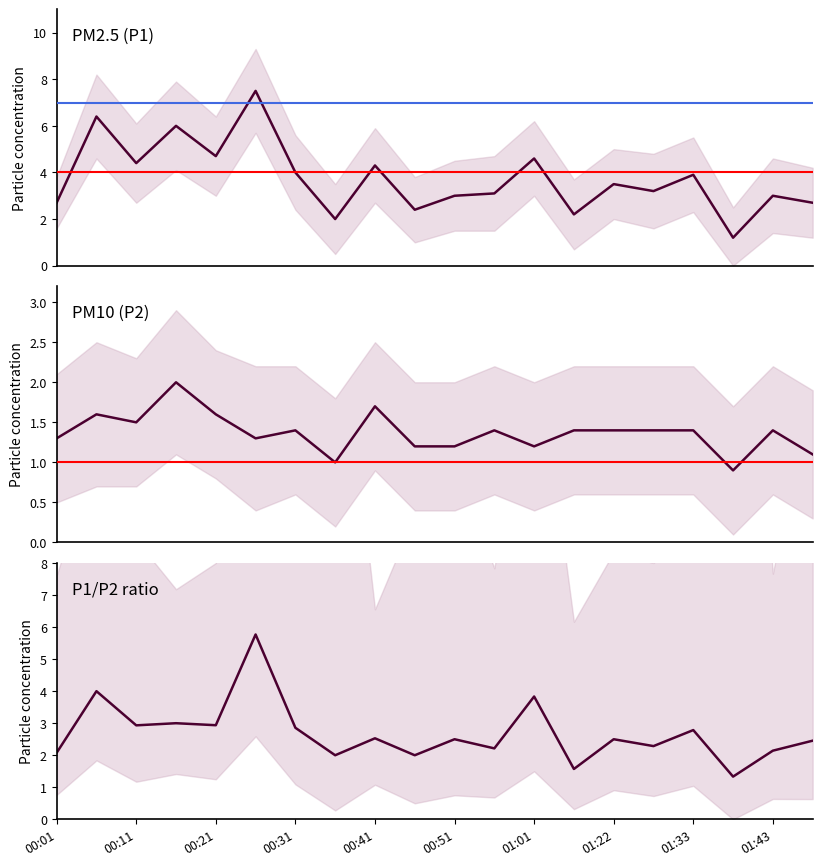

True or false: P1/P2 ratio and P1 cross at least once.

True